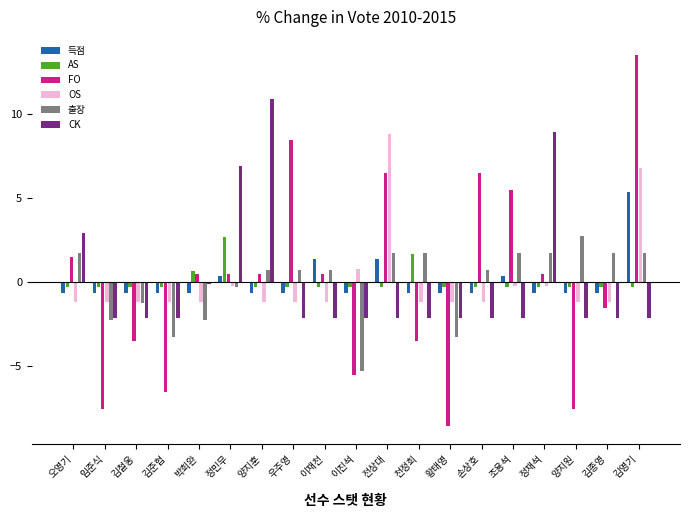

Rank the series at 전상대 from lowest to highest value.

CK, AS, 득점, 출장, FO, OS